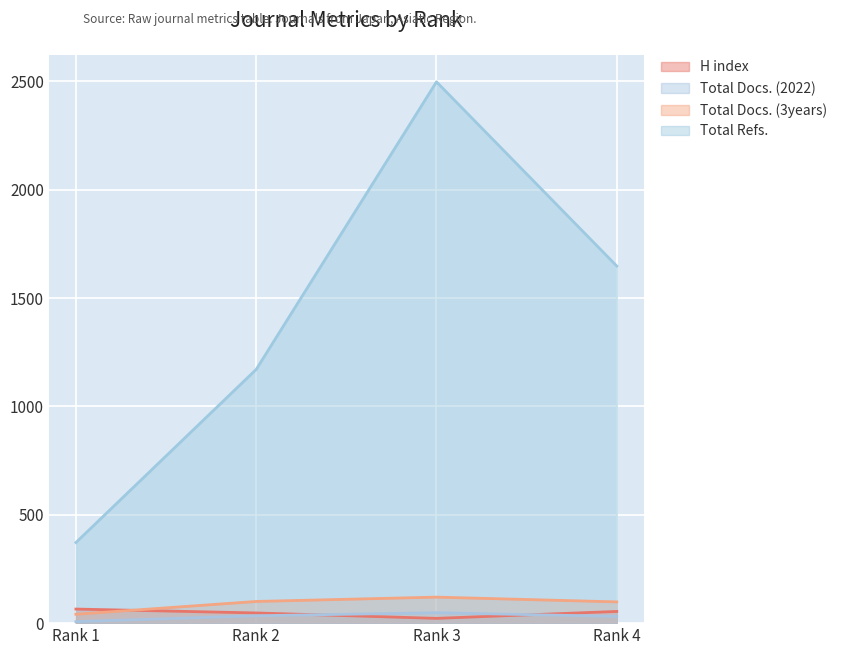

Is it true that H index equals 35 at Rank 3?

False